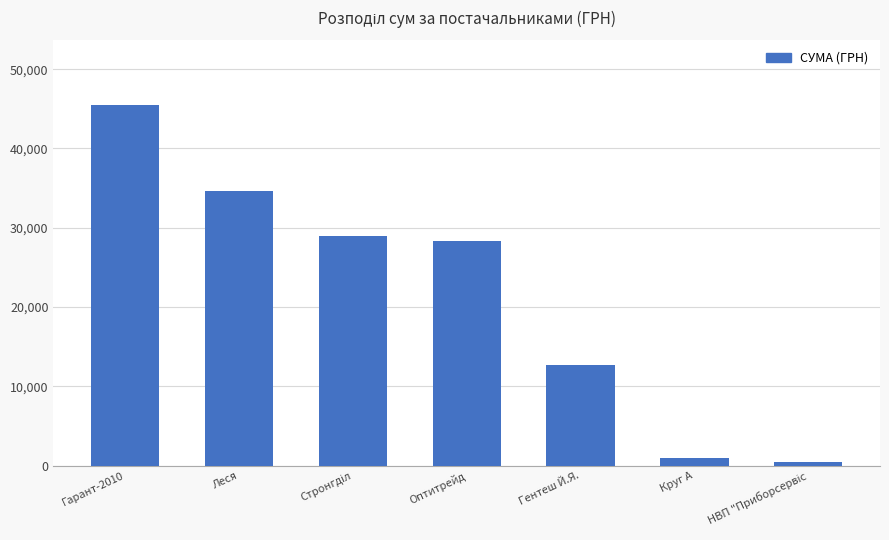

What value does the data have at Круг А?

1016.2